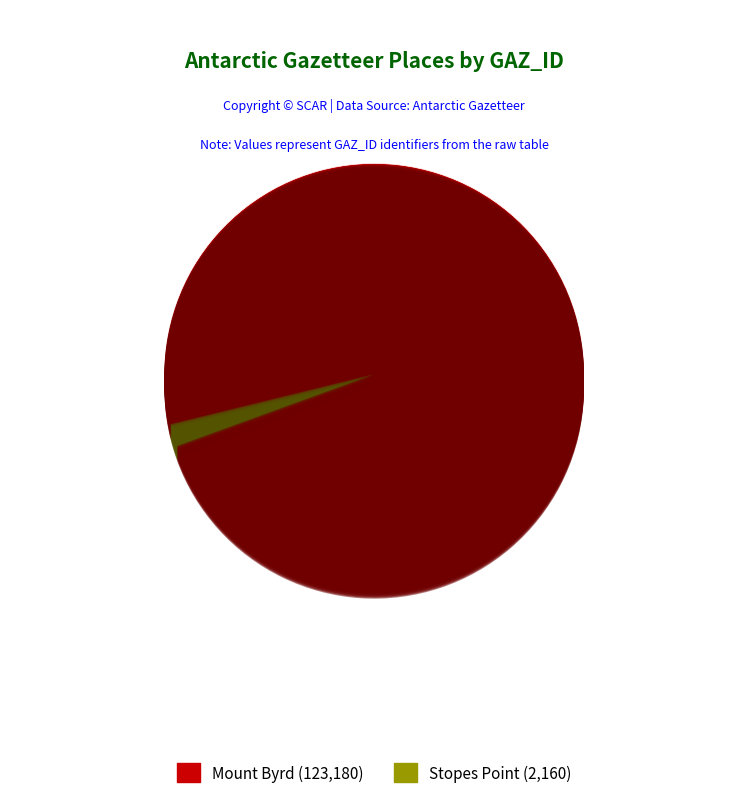

Approximately how many times larger is the value at Mount Byrd compared to Stopes Point?

57.0